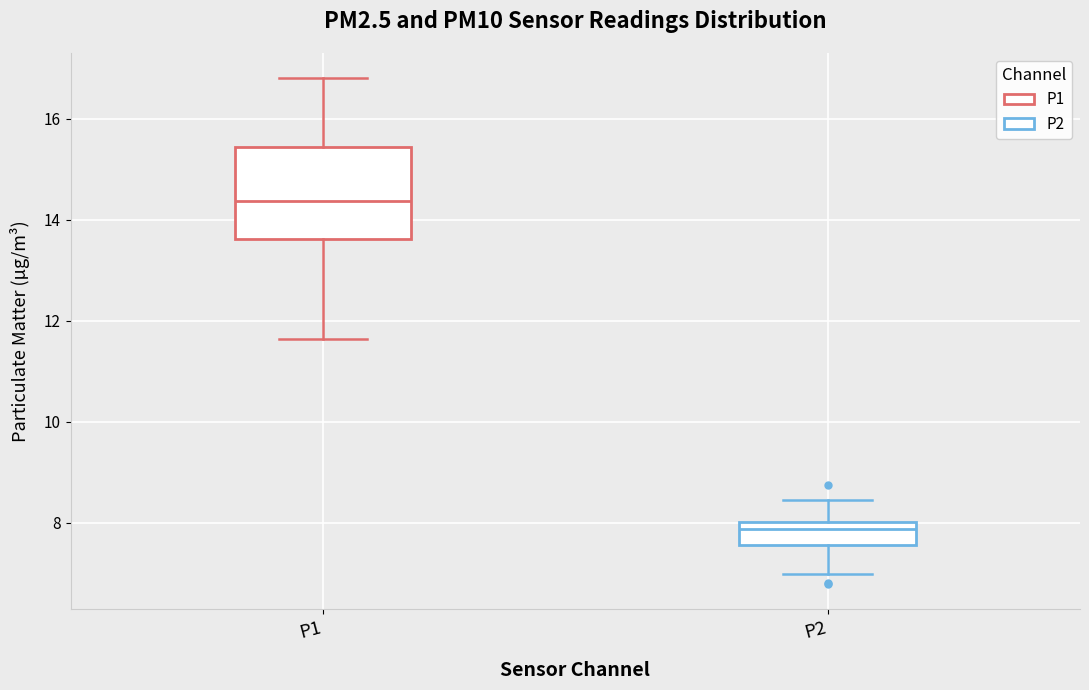

Which box has the lowest median line?

P2